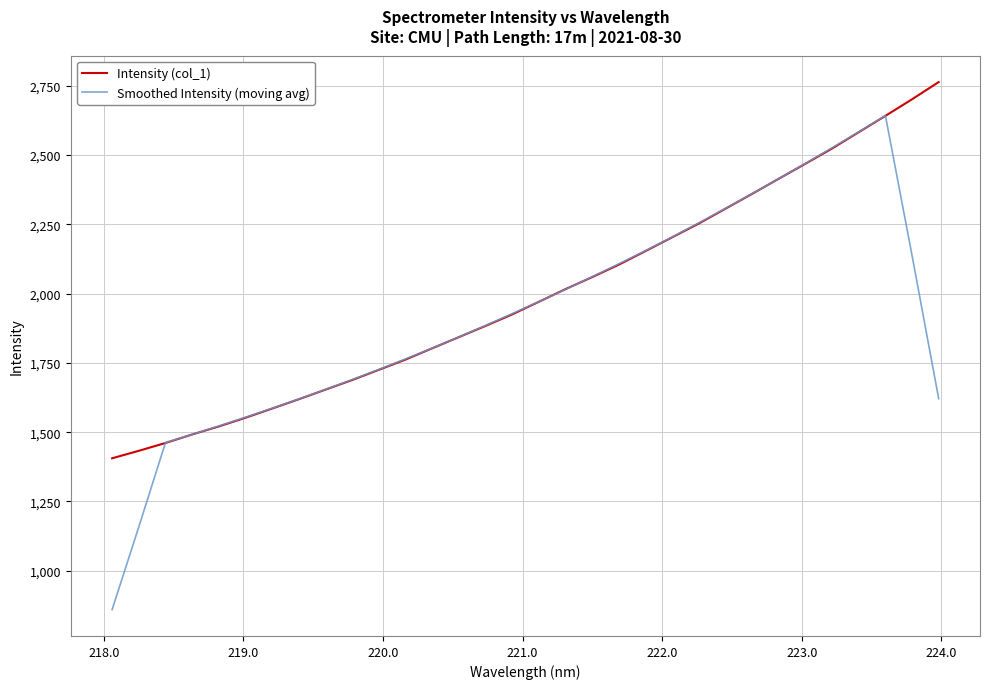

True or false: Smoothed Intensity (moving avg) has more than 0 points higher than both neighbors.

True